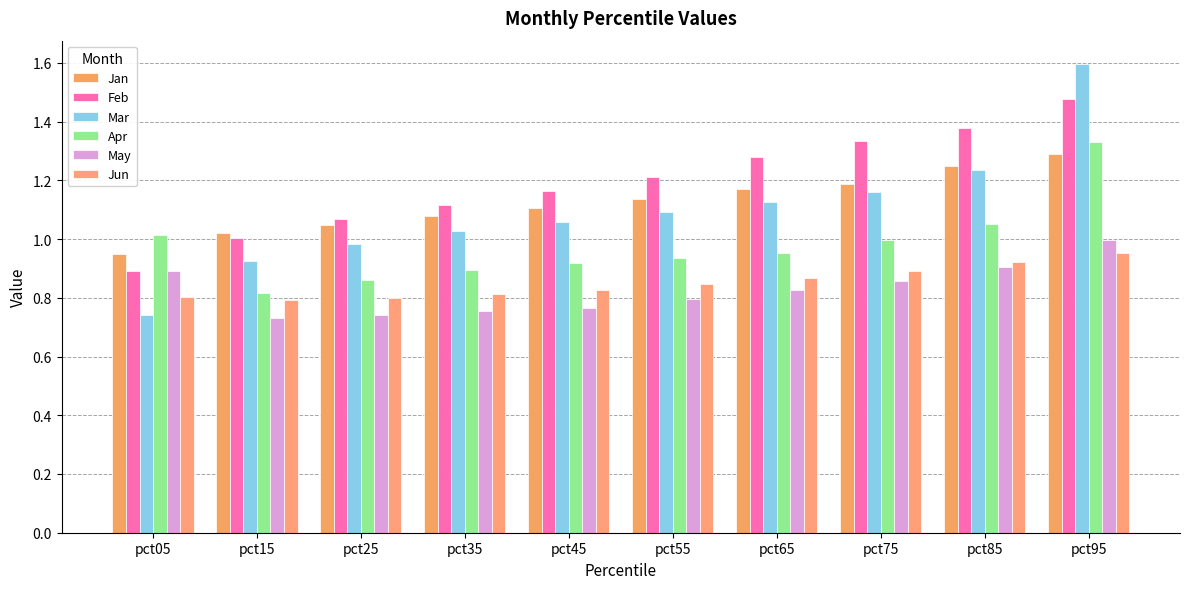

How many Jun values are between 0 and 1?

10